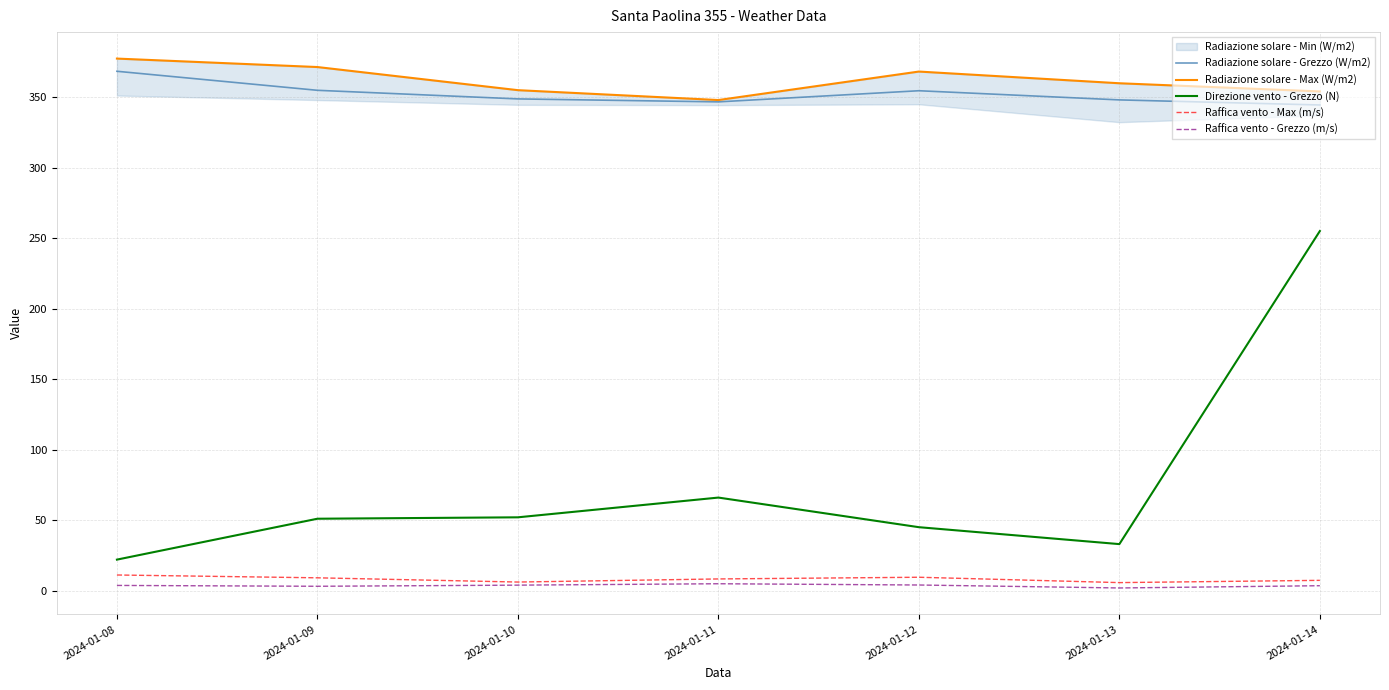

Where does the Direzione vento - Grezzo (N) series first go above 51?

2024-01-10